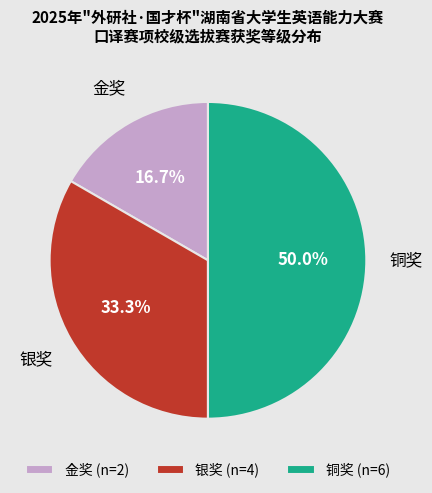

What is the total percentage of 铜奖 and 银奖?

83.3%